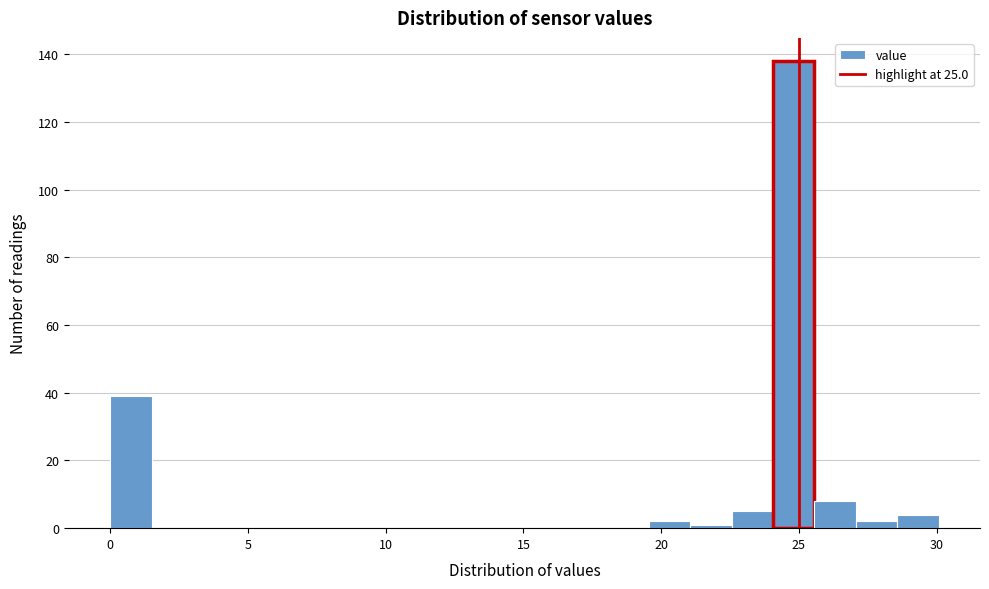

Around what value on the x-axis is the tallest bar? Give the approximate position of its centre, as read against the axis.

25.0